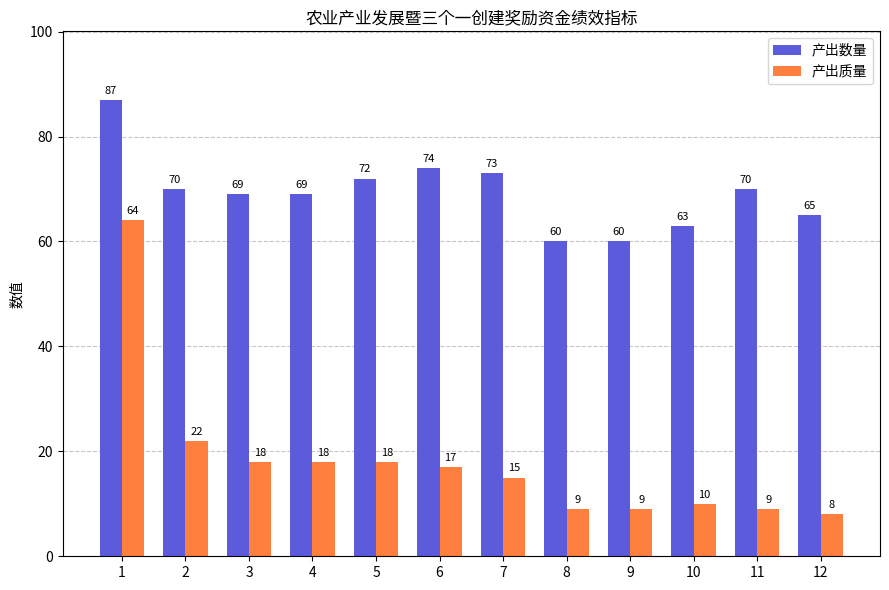

At which category is the sum across all series the highest?

1